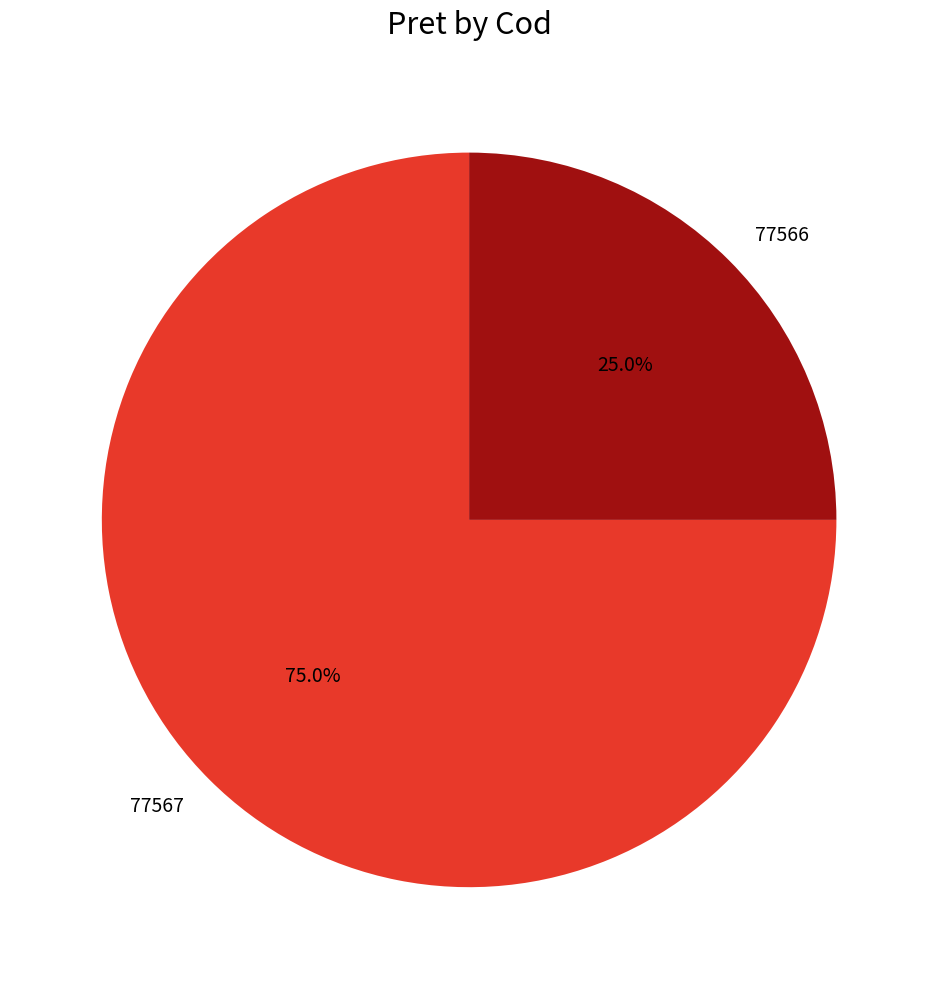

What is the total percentage of 77567 and 77566?

100.0%